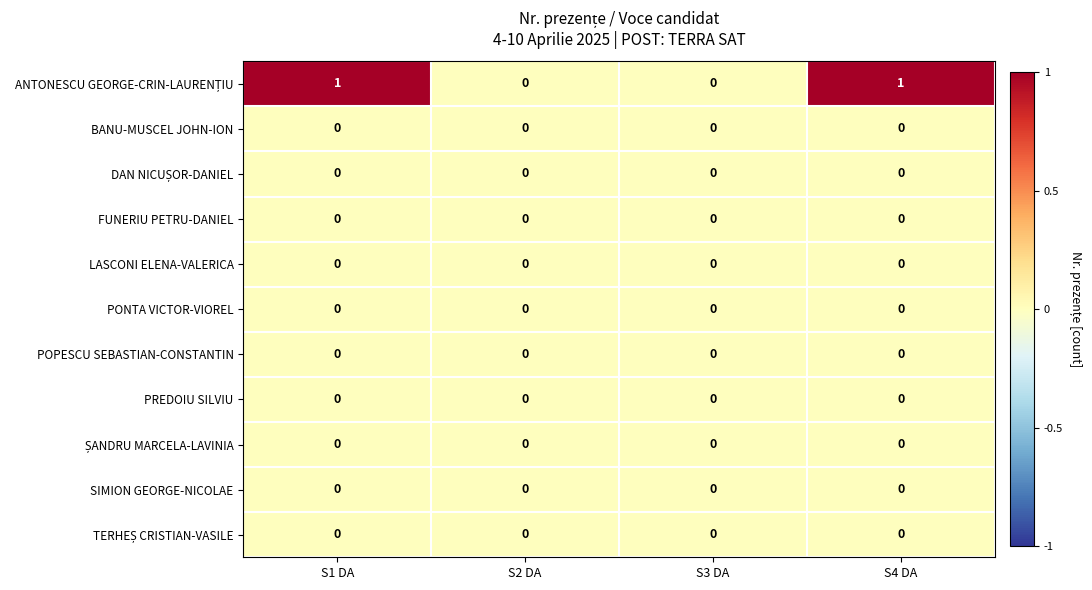

The PONTA VICTOR-VIOREL series shows 0 at S3 DA. True or false?

True